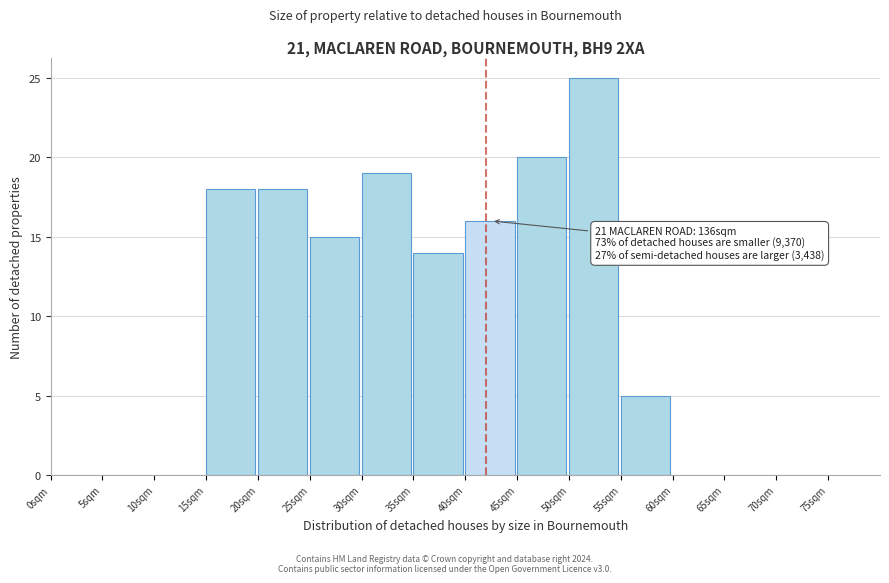

Which range on the x-axis has the tallest bar?

50 to 55